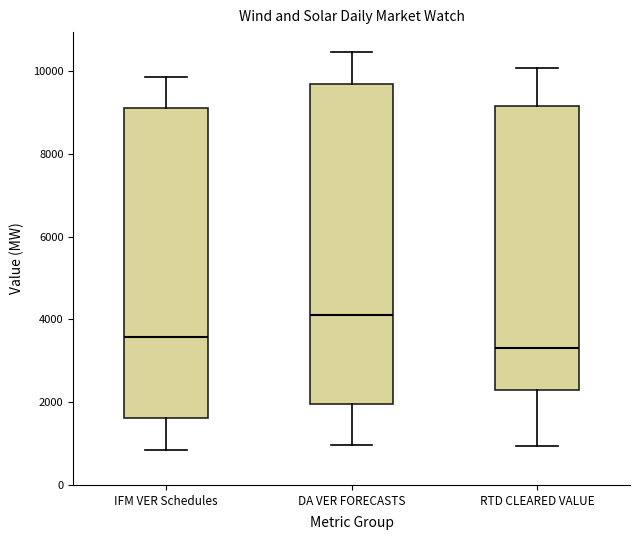

Which box's median line is the lowest?

RTD CLEARED VALUE